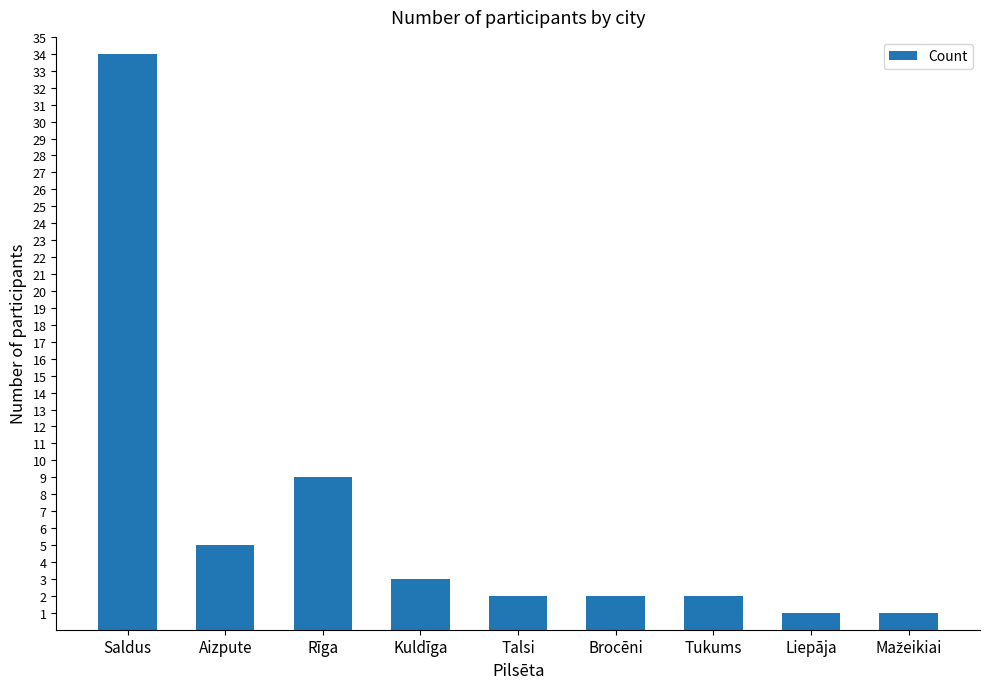

What is the difference between the maximum and second lowest values?

33